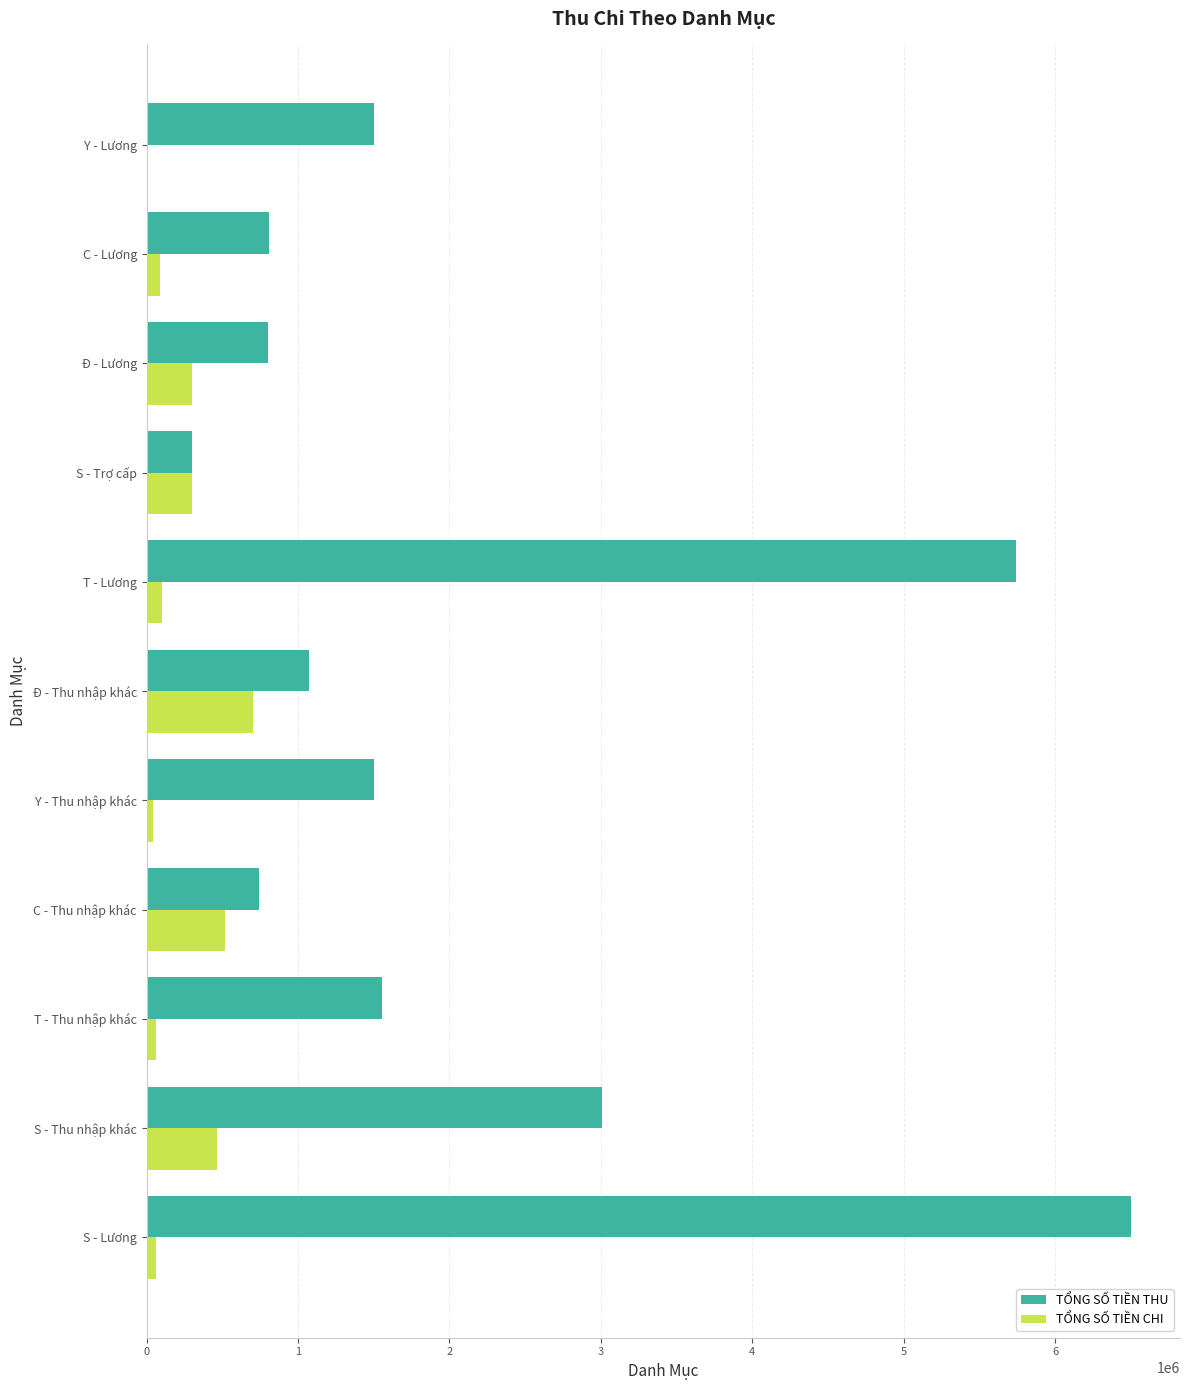

What is the sum of all TỔNG SỐ TIỀN CHI values?

2635000